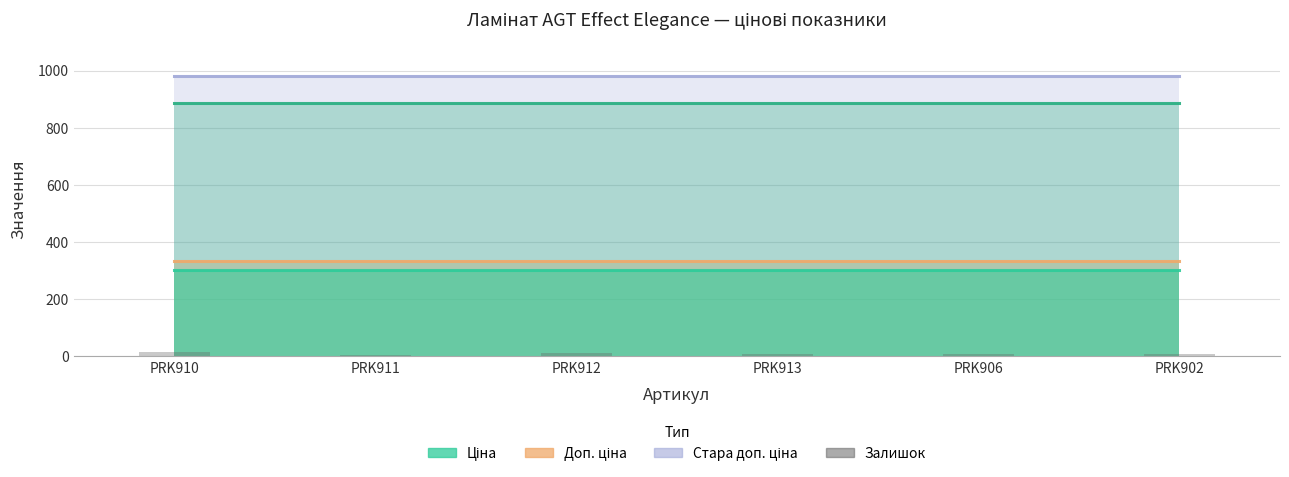

What is the difference between the maximum and minimum values?

8